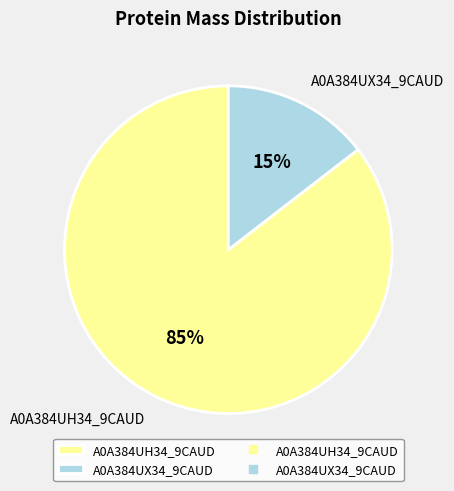

To the nearest percent, what is the average slice percentage?

50%